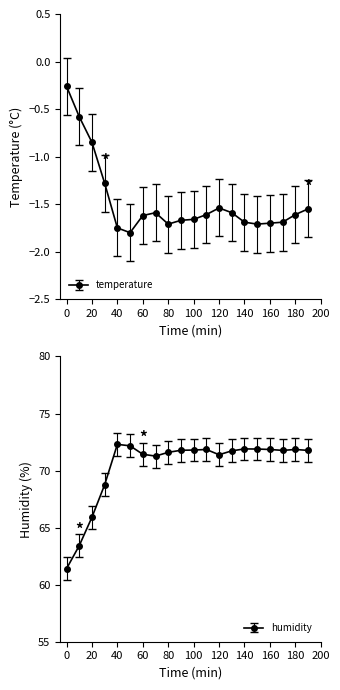

Reading right to left, extract all data points from this chart.

temperature: -1.6	-1.6	-1.7	-1.7	-1.7	-1.7	-1.6	-1.5	-1.6	-1.7	-1.7	-1.7	-1.6	-1.6	-1.8	-1.8	-1.3	-0.8	-0.6	-0.3
humidity: 71.8	71.8	71.8	71.8	71.9	71.9	71.7	71.4	71.8	71.8	71.8	71.6	71.3	71.4	72.2	72.3	68.8	65.9	63.4	61.4